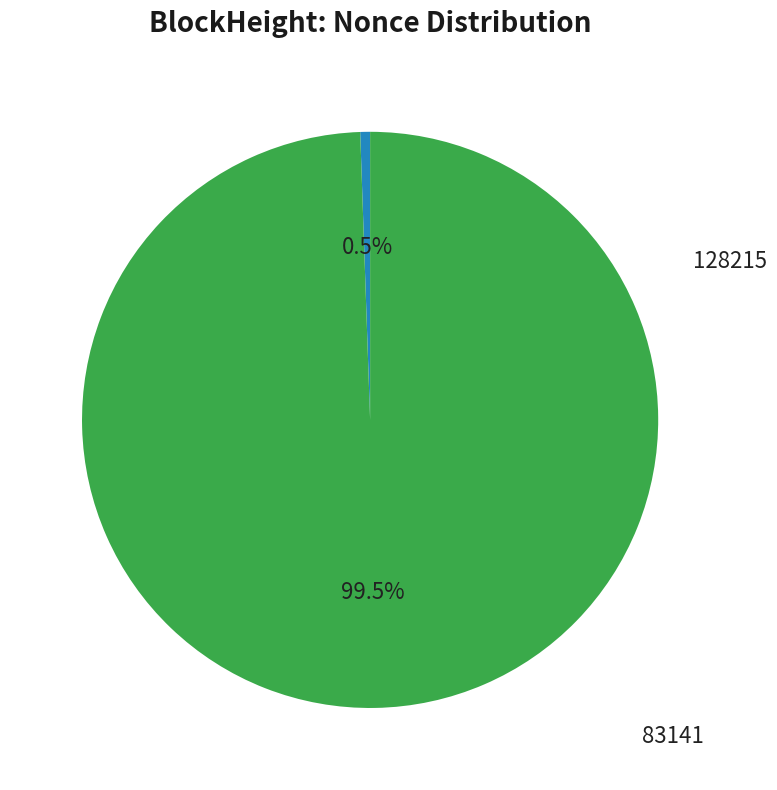

How many slices are in this pie chart?

2